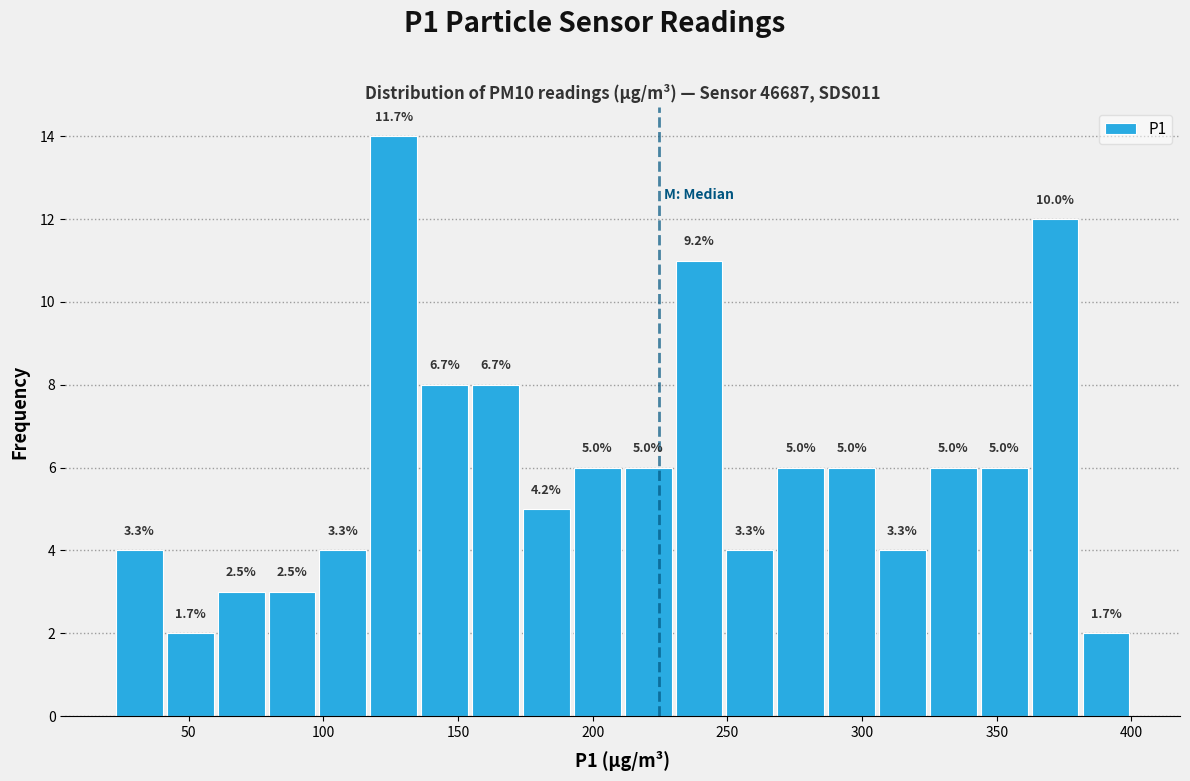

Read against the x-axis, roughly where is the centre of the tallest bar?

125